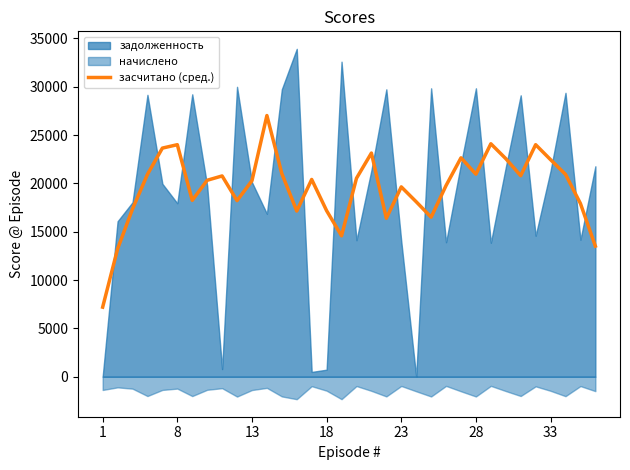

What is the highest value of the засчитано (сред.) series?

27020.1